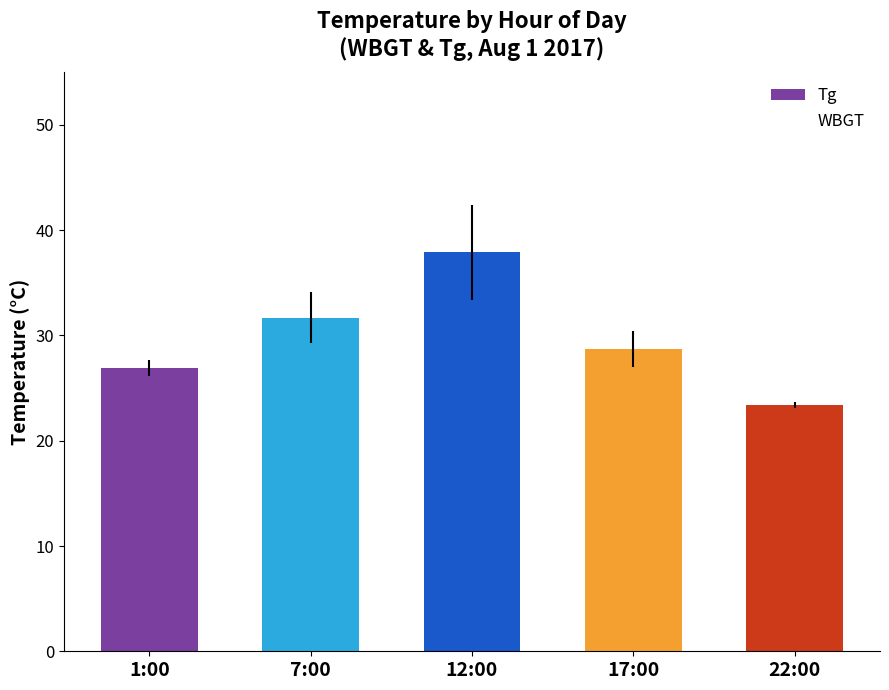

At which label does the data first exceed 28?

7:00